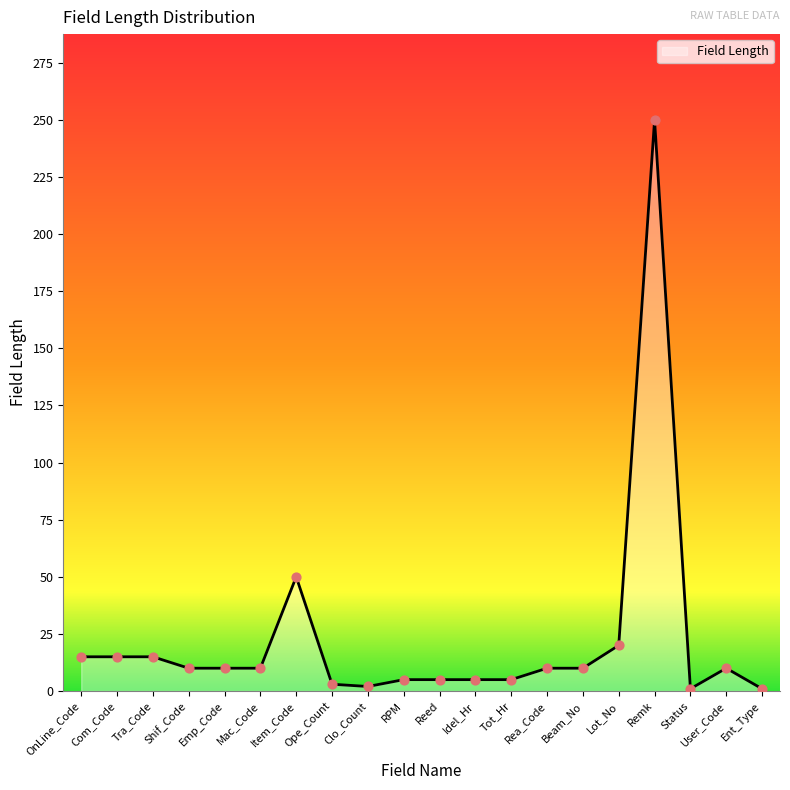

Which has a higher value, Tot_Hr or Beam_No?

Beam_No